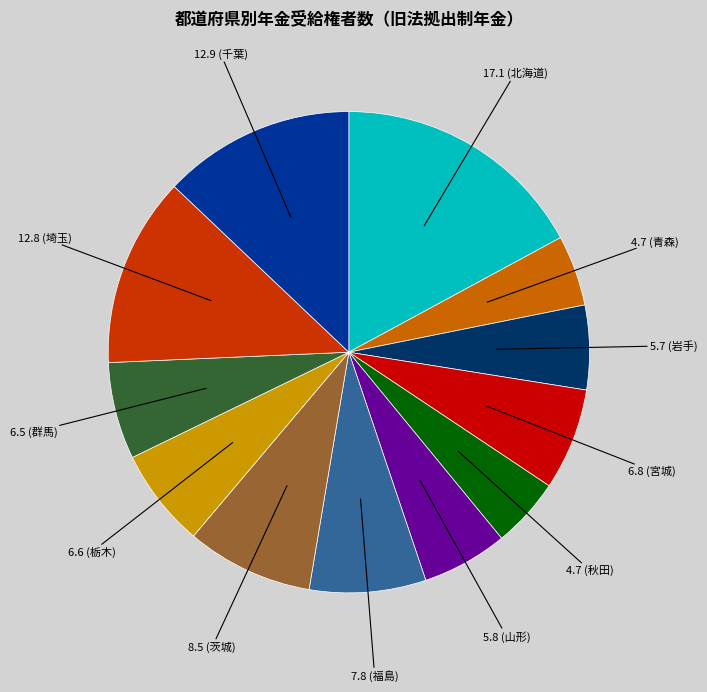

Is there a majority slice in this chart?

No